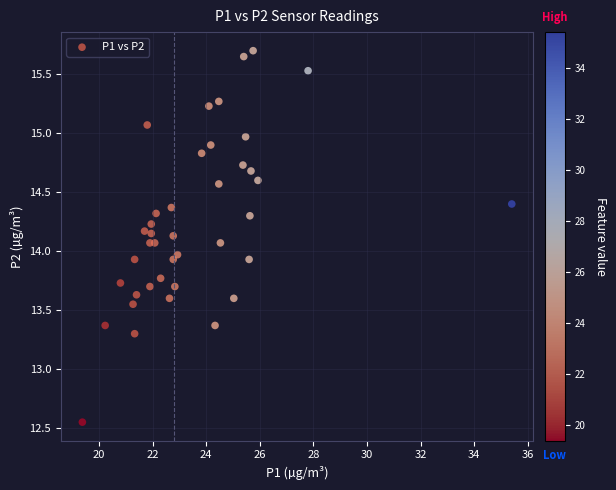

What is the range of X values (max minus min)?

16.0